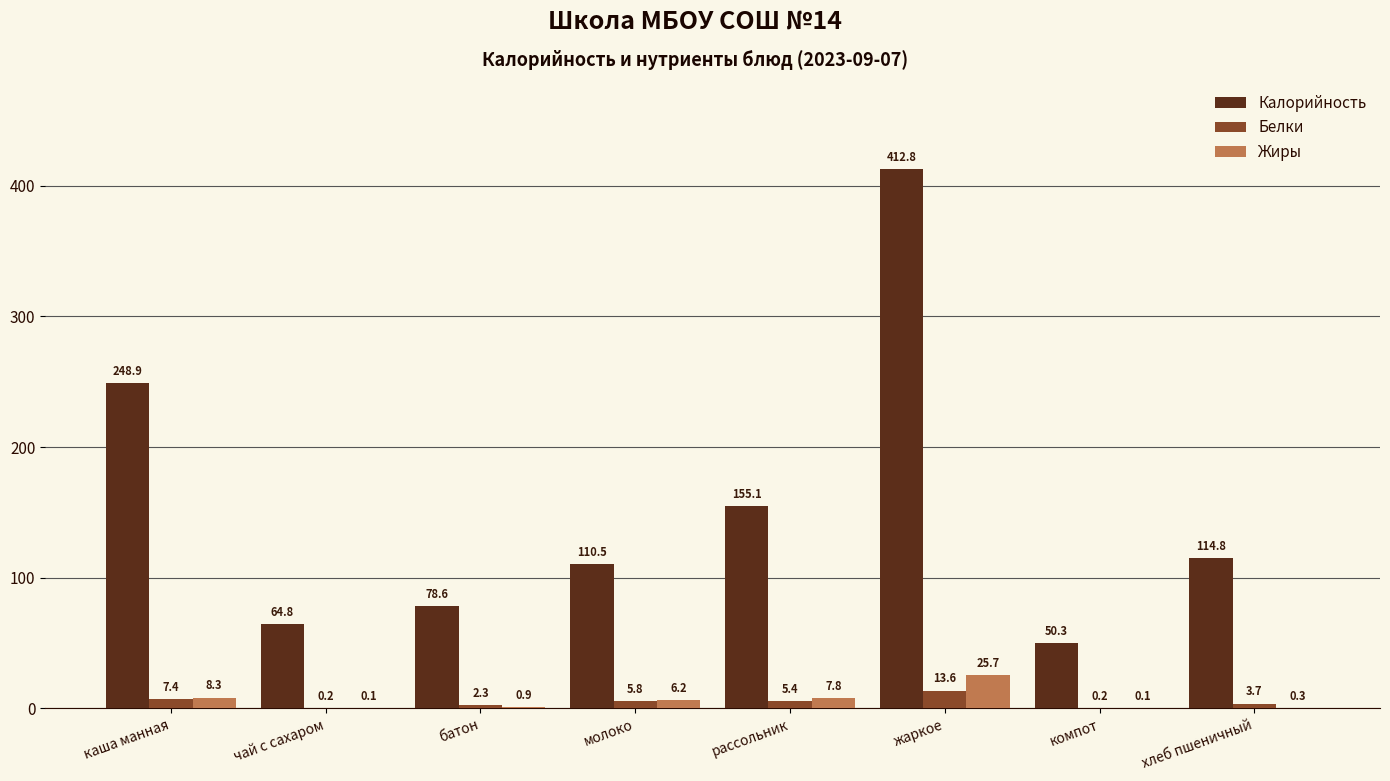

What is the total value across all series at чай с сахаром?

65.1